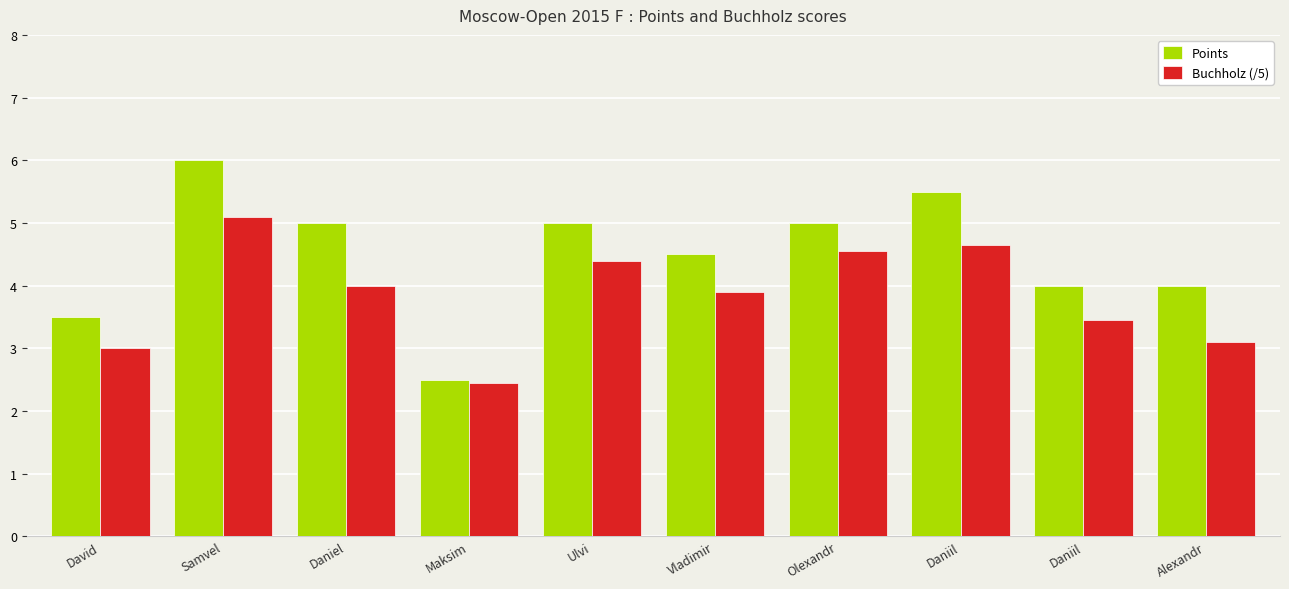

What are all the series names shown in the legend?

Points, Buchholz (/5)